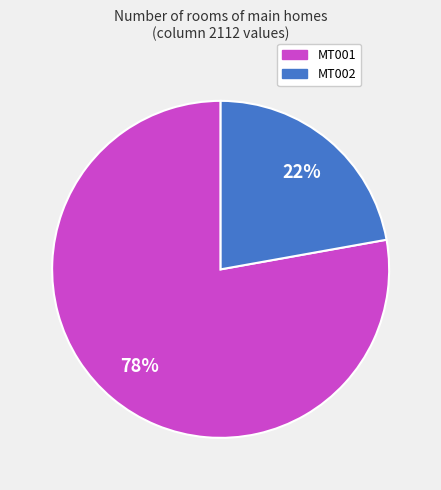

What is the ratio of the value at MT002 to the value at MT001?

0.3